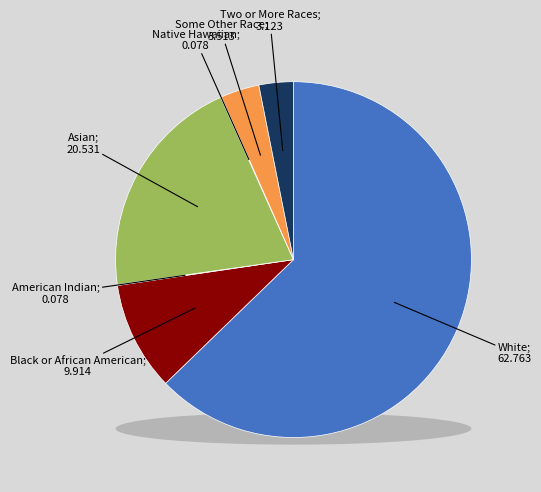

Does any single category account for the majority?

Yes